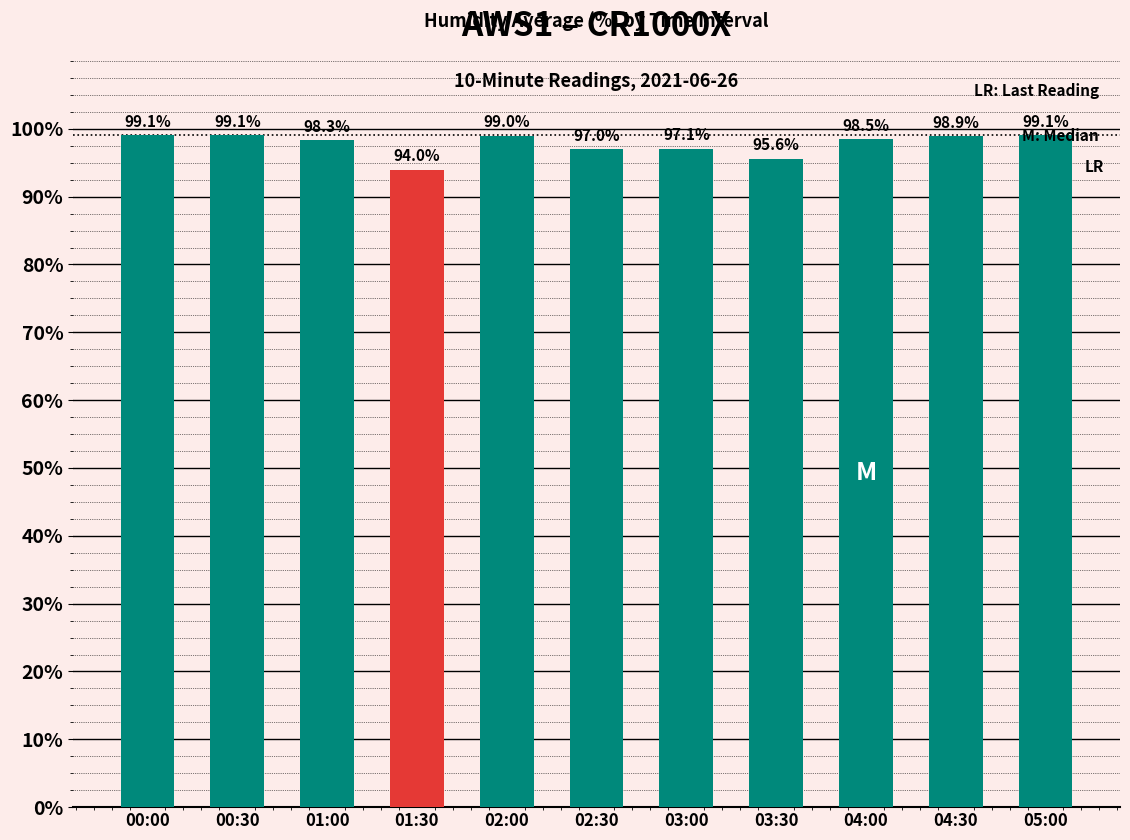

What is the difference between the maximum and minimum values?

5.1